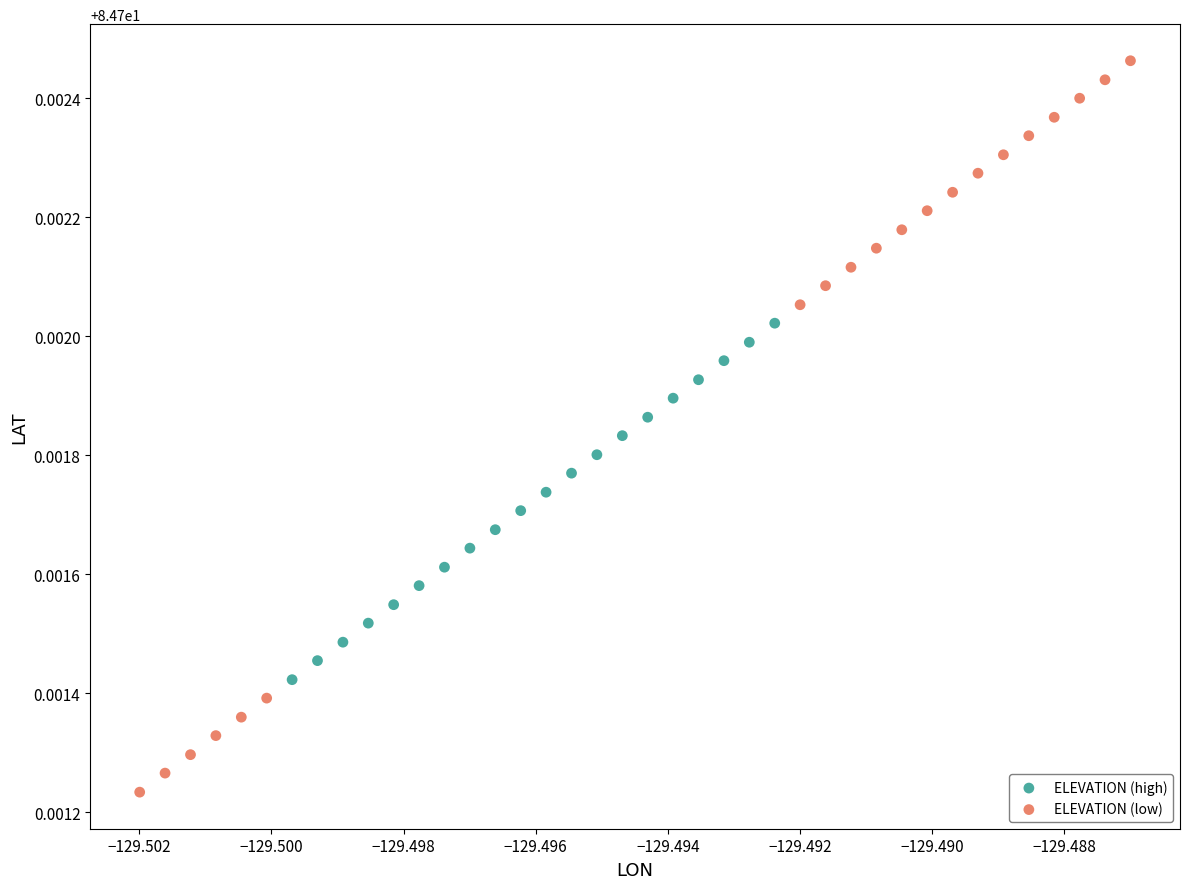

Which series contains the highest Y value?

ELEVATION (low)